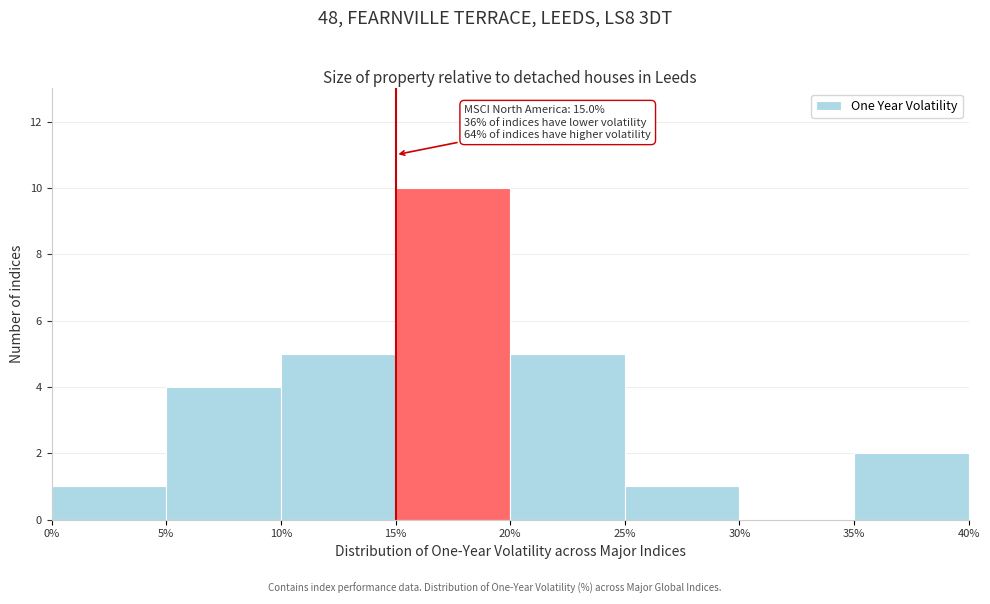

Over which range of the x-axis is the bar tallest?

15% to 20%